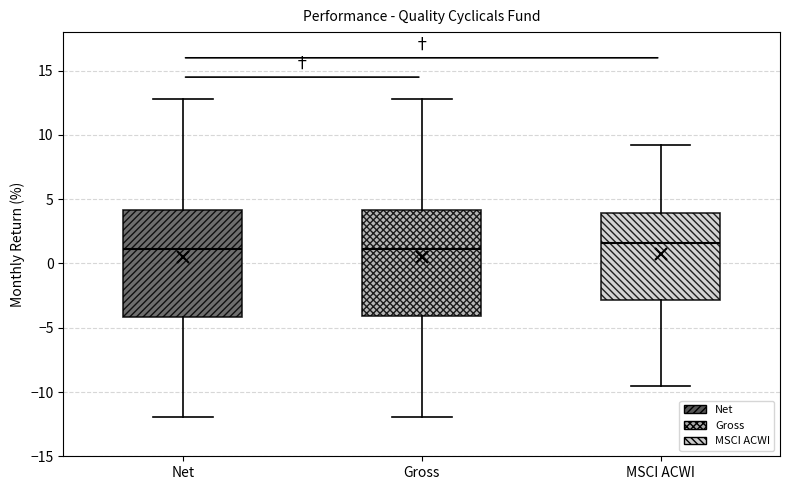

Reading left to right, transcribe this box plot: for each box, give where its median line is, the range the box spans, and where its two whiskers end, as read against the y-axis. The values are not printed on the chart, so give them approximately, as read against the axis.

Net: median 1.0, box -4.0 to 4.0, whiskers -12.0 to 13.0
Gross: median 1.0, box -4.0 to 4.0, whiskers -12.0 to 13.0
MSCI ACWI: median 1.5, box -3.0 to 4.0, whiskers -9.5 to 9.0